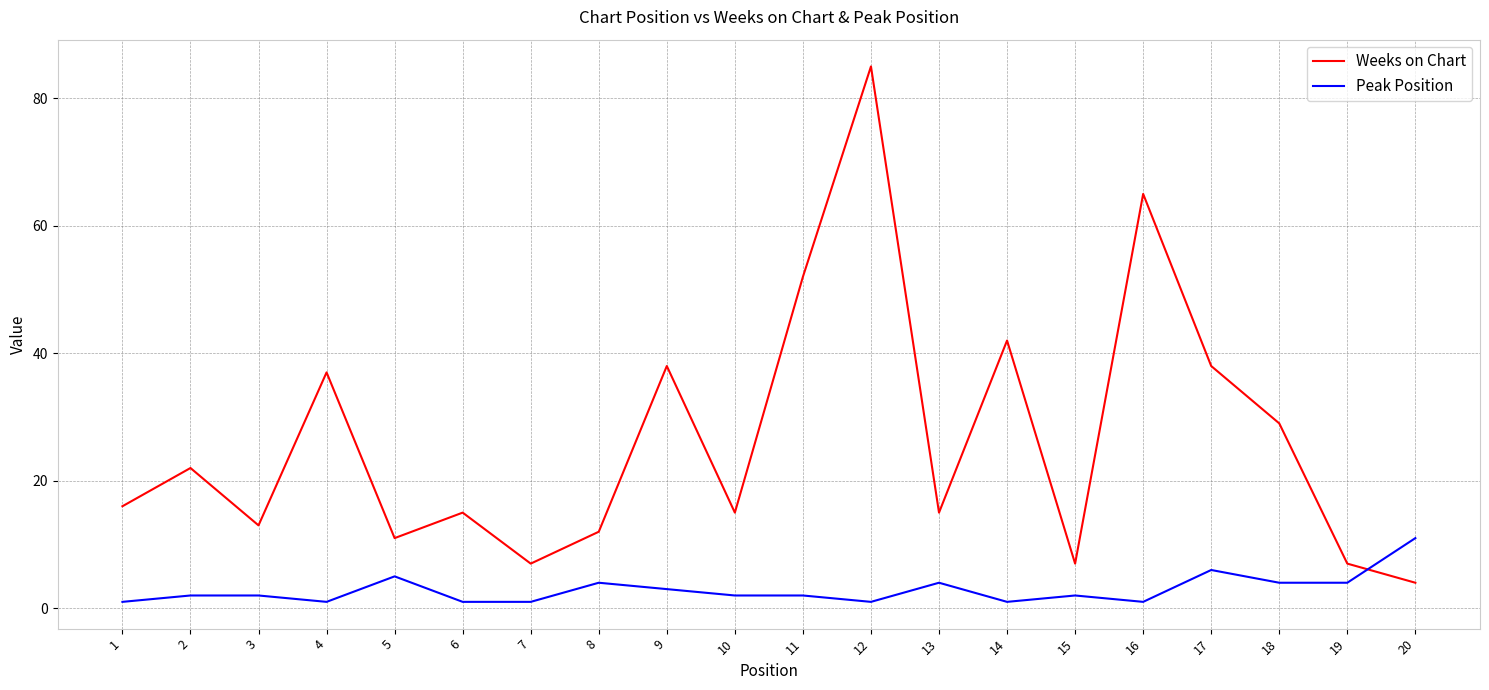

What value does the Weeks on Chart series have at 9, to the nearest 10?

40